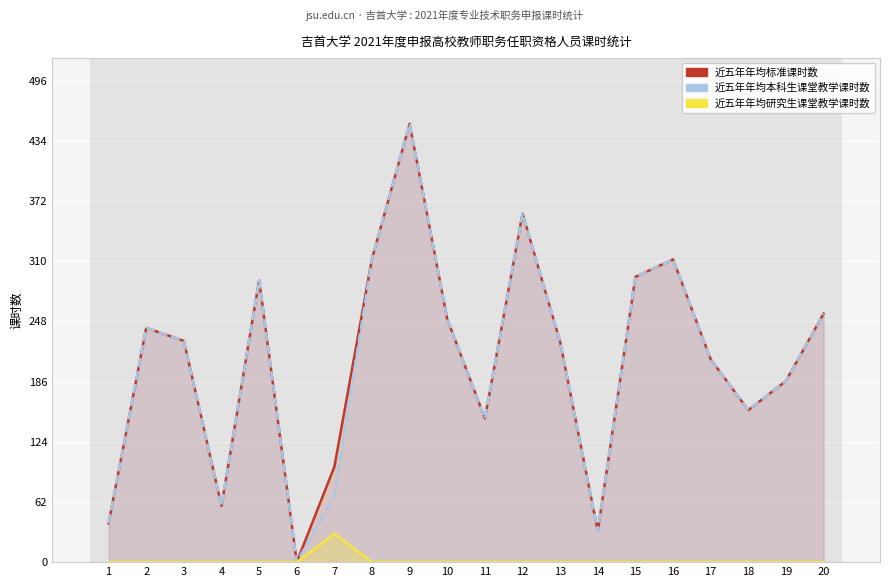

How many data points in 近五年年均本科生课堂教学课时数 are above 228?

9